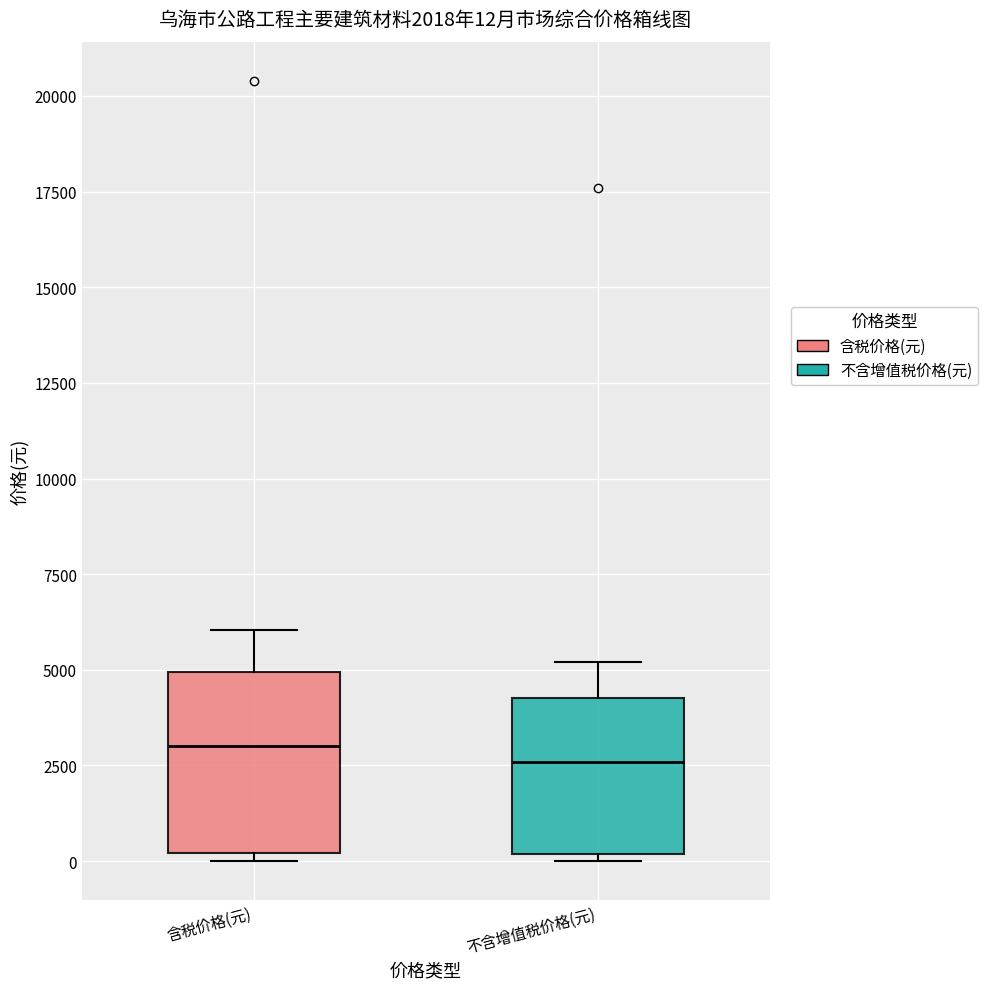

Comparing the boxes themselves (not the whiskers), which one is the tallest?

含税价格(元)